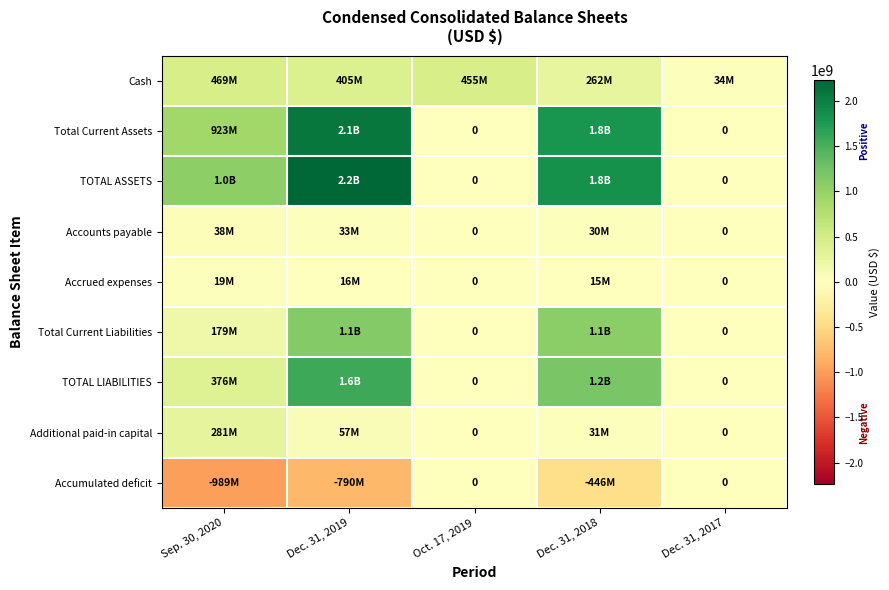

At which label does Accumulated deficit first exceed -446056000?

Oct. 17, 2019